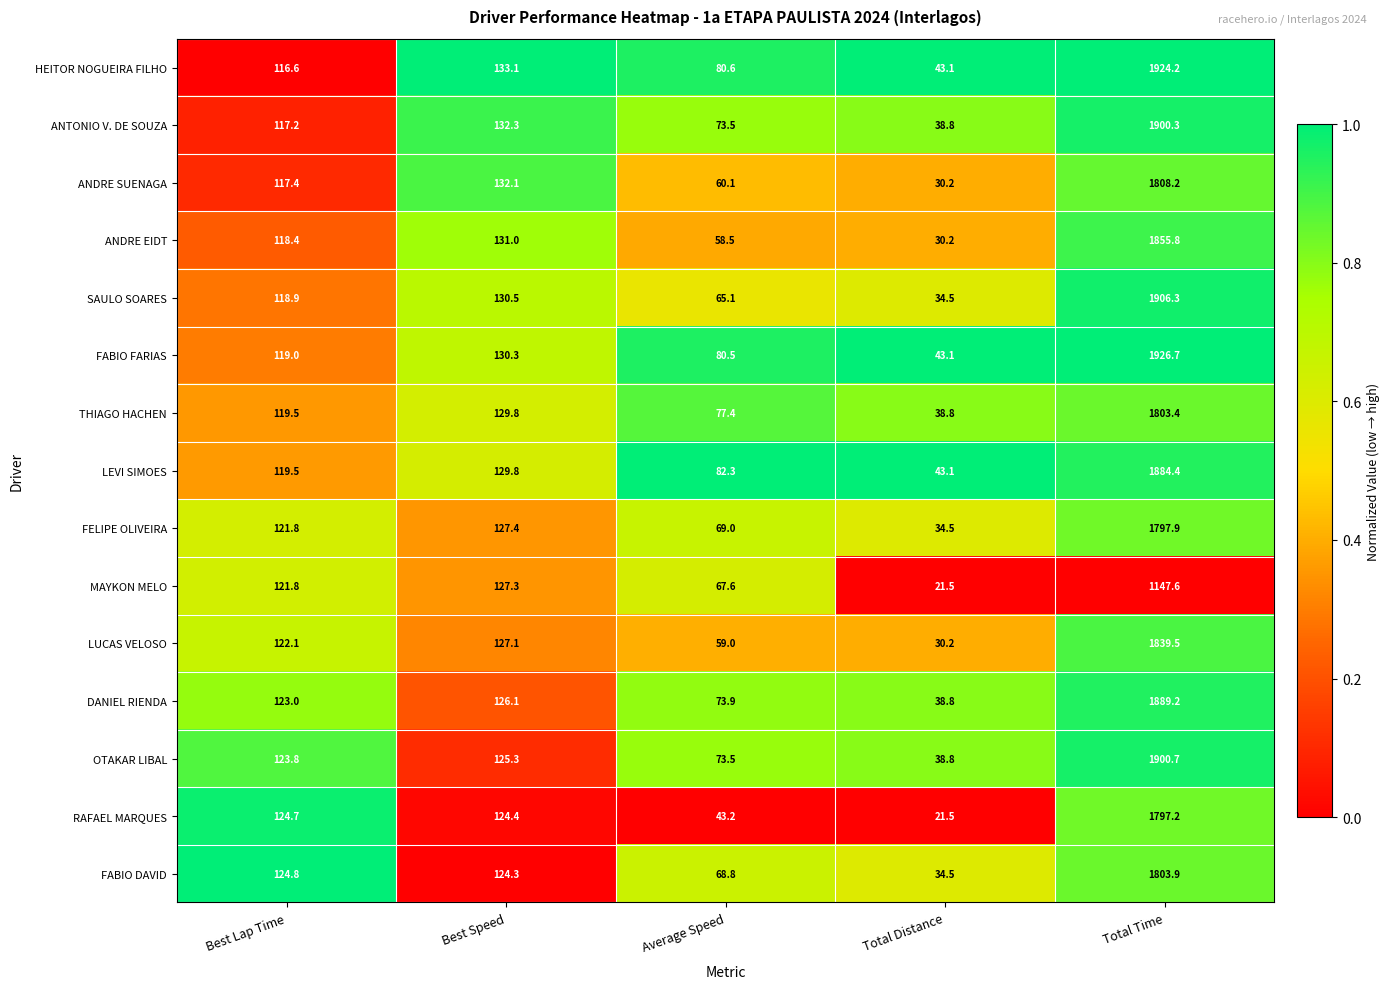

Which series has the largest range (max minus min)?

FABIO FARIAS